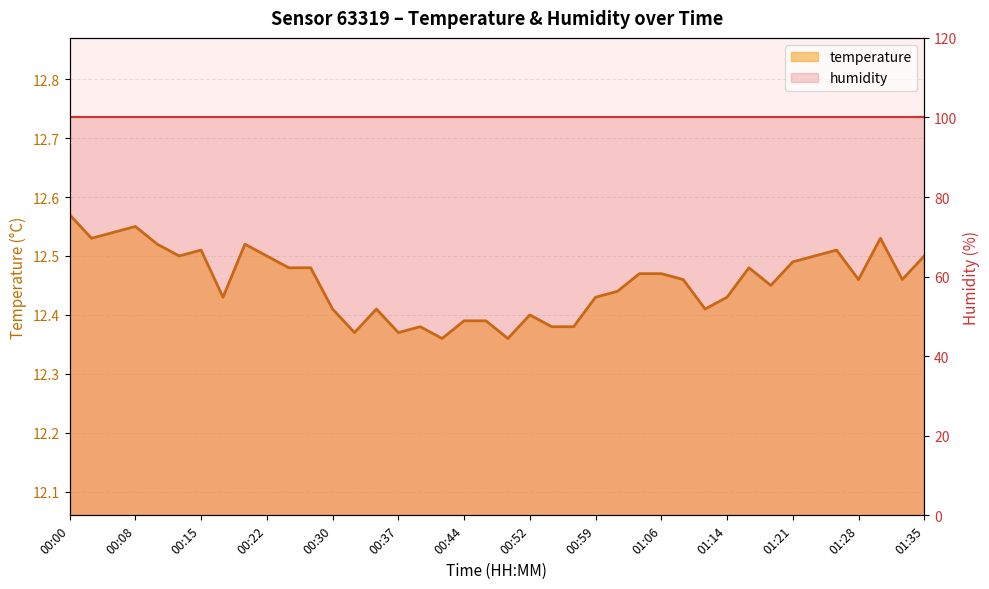

How many data points does each series have?

40